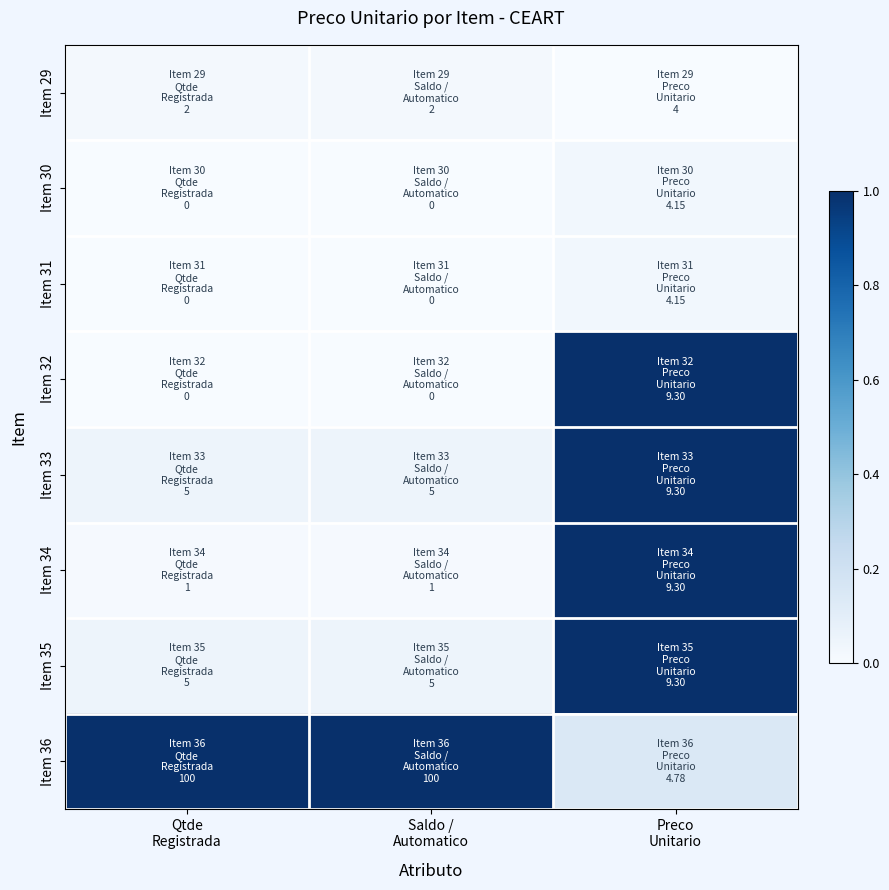

What is the total value across all series at Saldo /
Automatico?

1.1